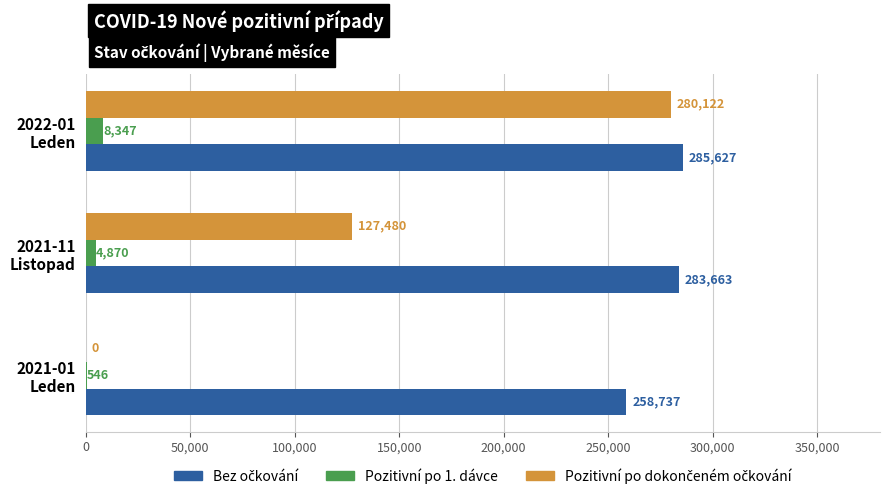

How many distinct data groups are displayed?

3